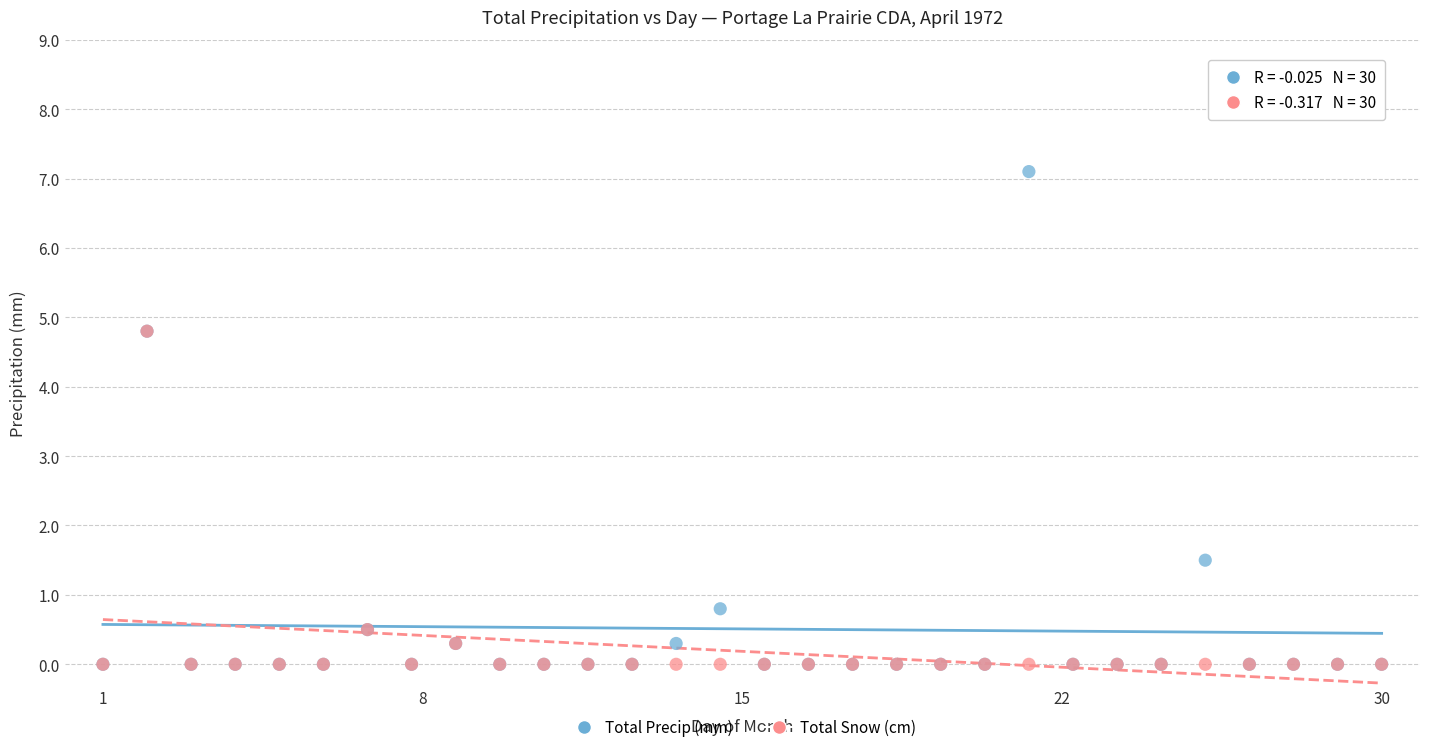

Which series contains the highest Y value?

Total Precip (mm)